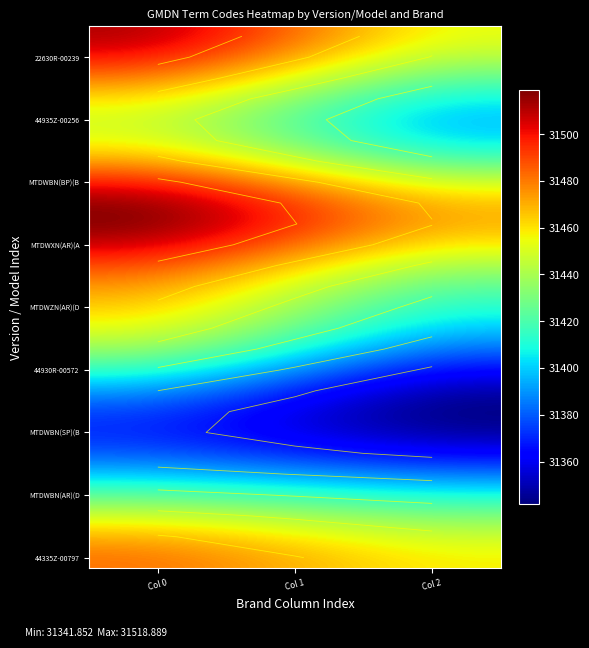

Where is 44935Z-00256 nearest to the value 31423?

Col 1